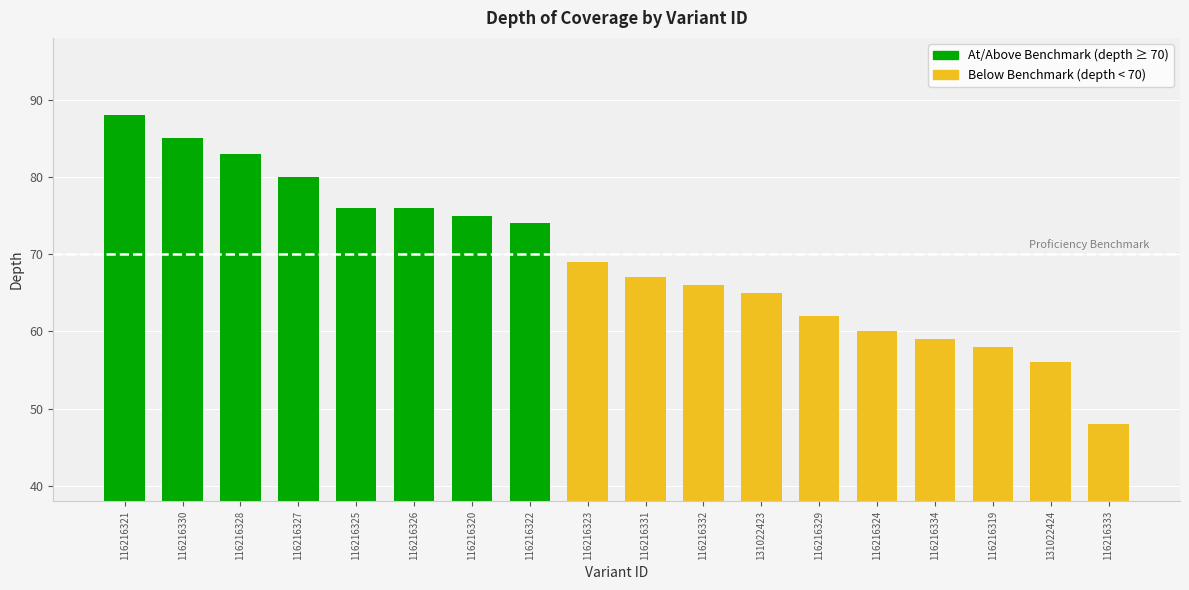

Does the chart contain any negative values?

No